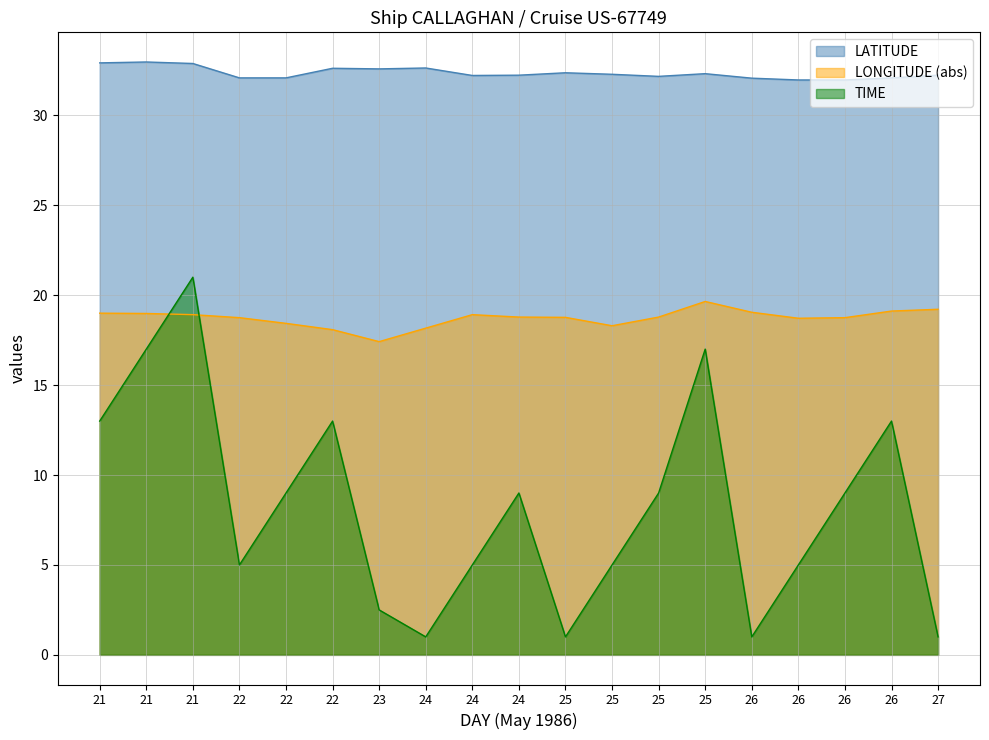

Rank the series by their average value, from lowest to highest.

TIME, LONGITUDE (abs), LATITUDE